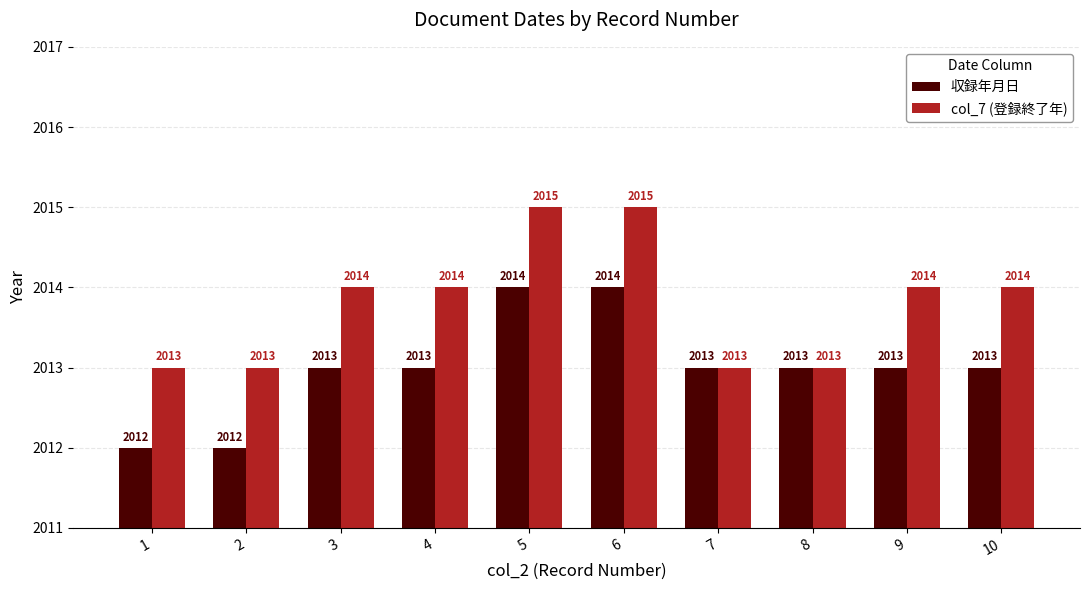

Count the number of data series in this chart.

2